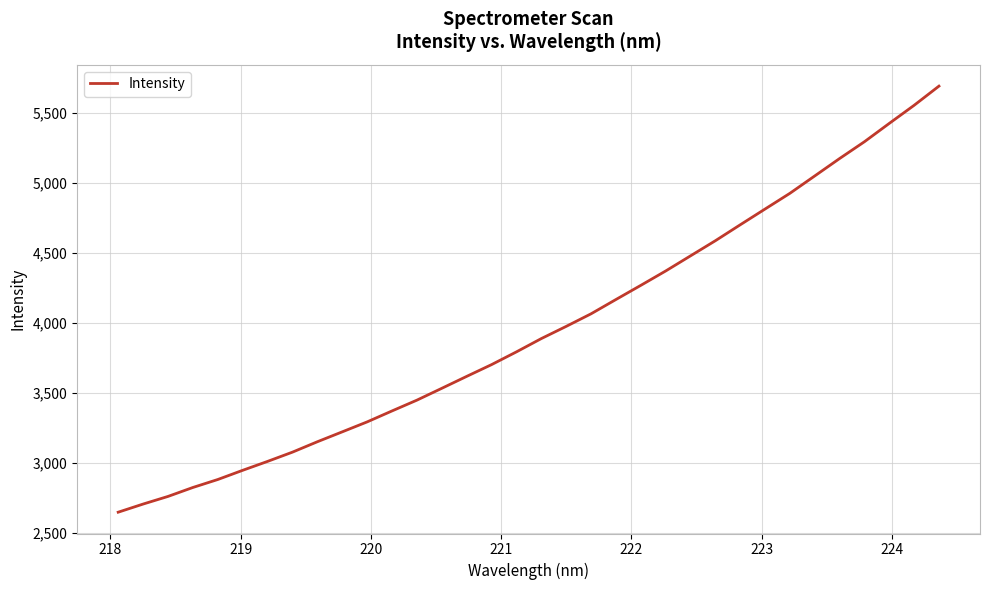

What is the difference between the maximum and minimum values?

3044.8